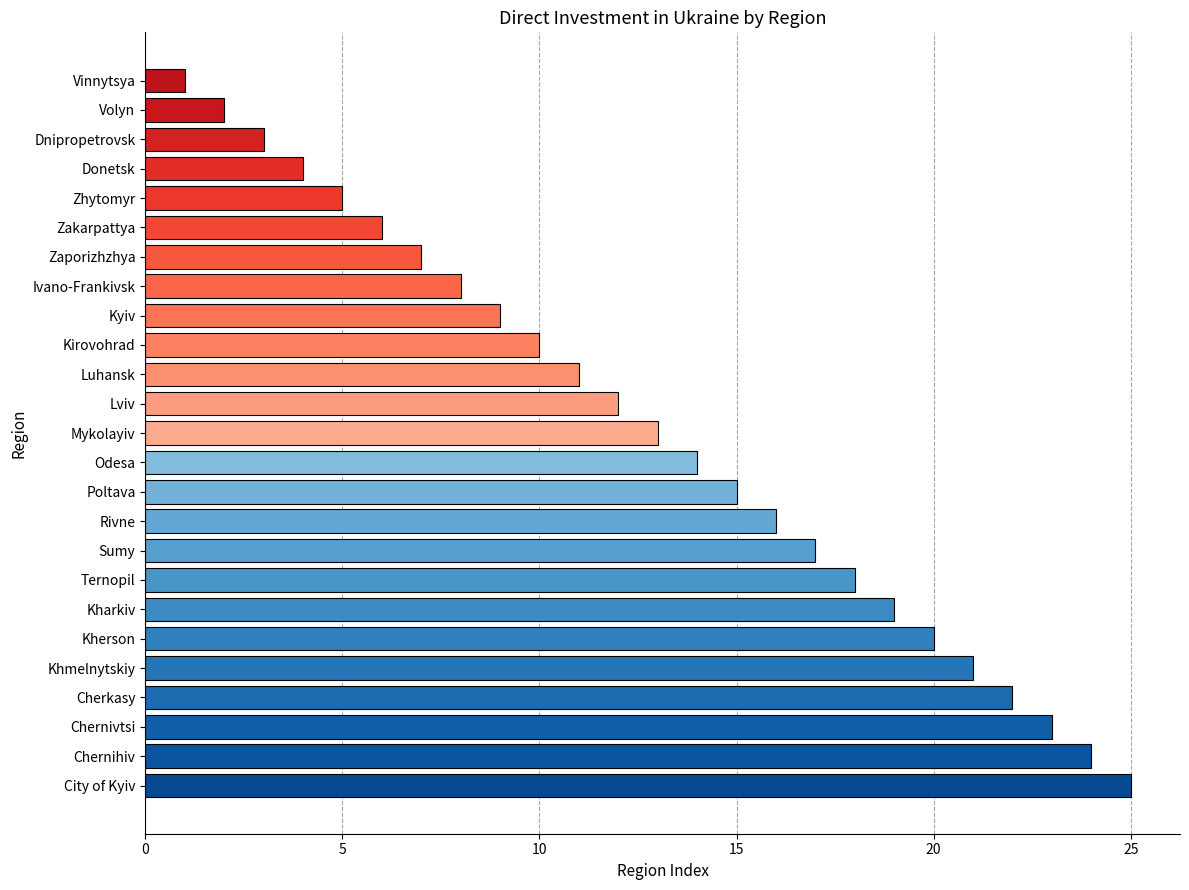

What is the smallest value displayed?

1